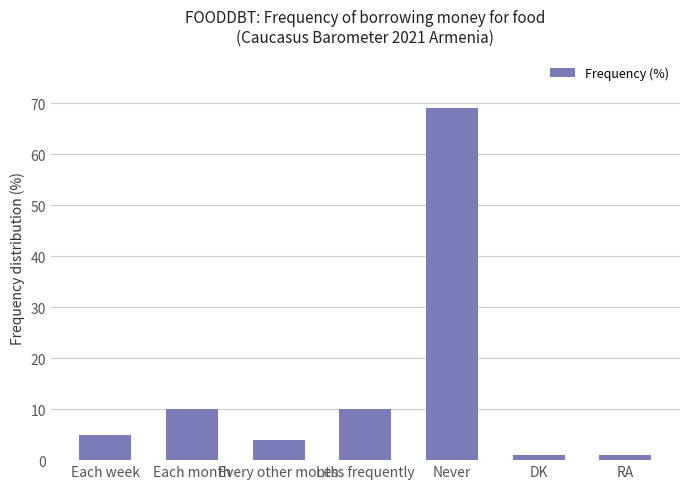

How many series are shown in this chart?

1